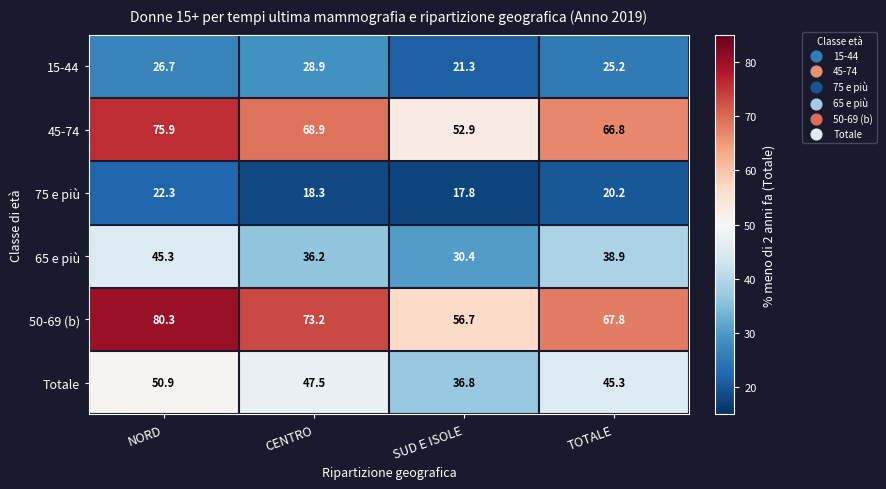

The value of 75 e più at TOTALE is 6.4. True or false?

False